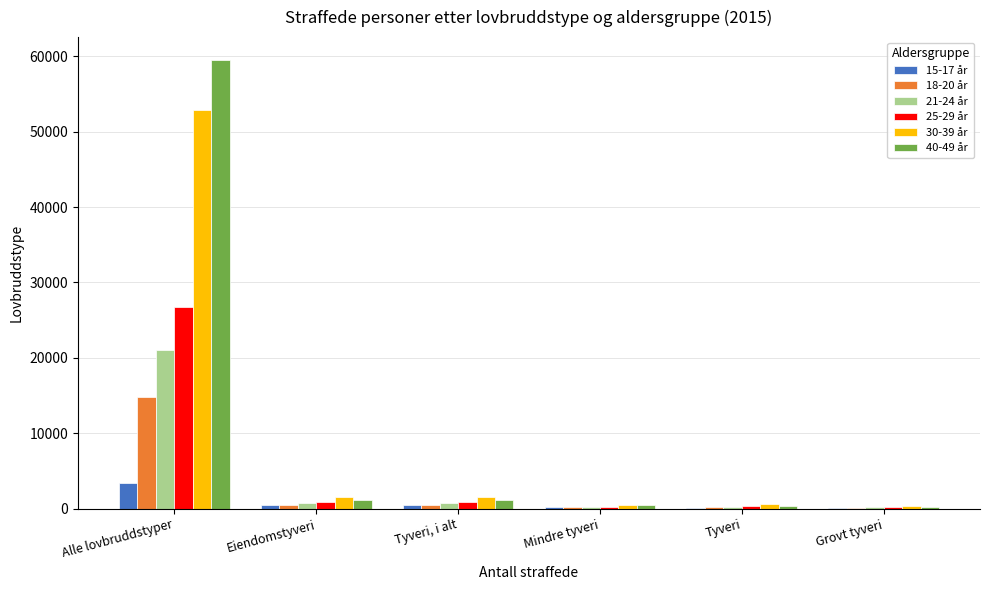

Which category has the highest value in the 40-49 år series?

Alle lovbruddstyper